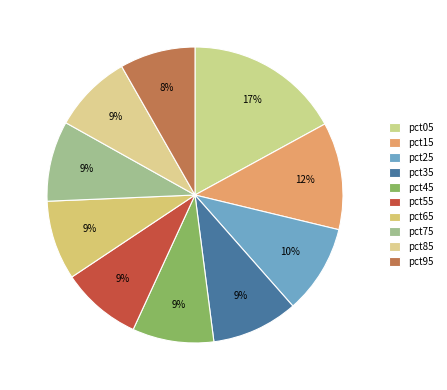

To the nearest percent, what is the difference between the largest and smallest slice percentages?

9%